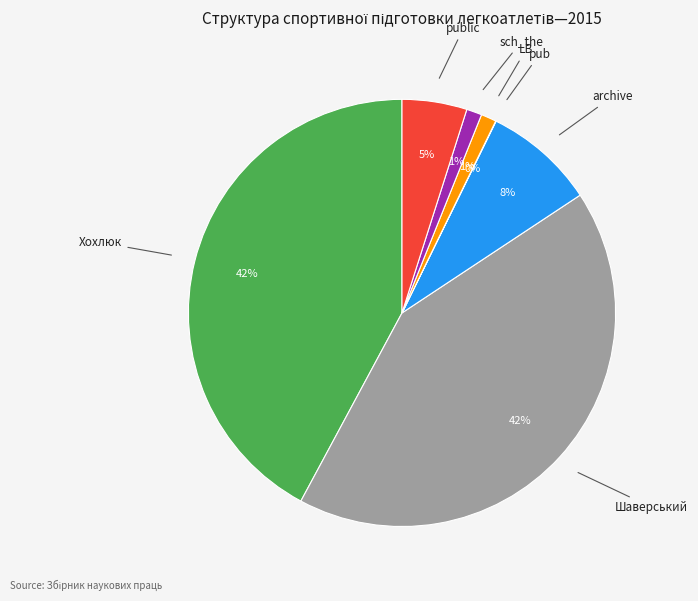

To the nearest percent, what is the average slice percentage?

14%